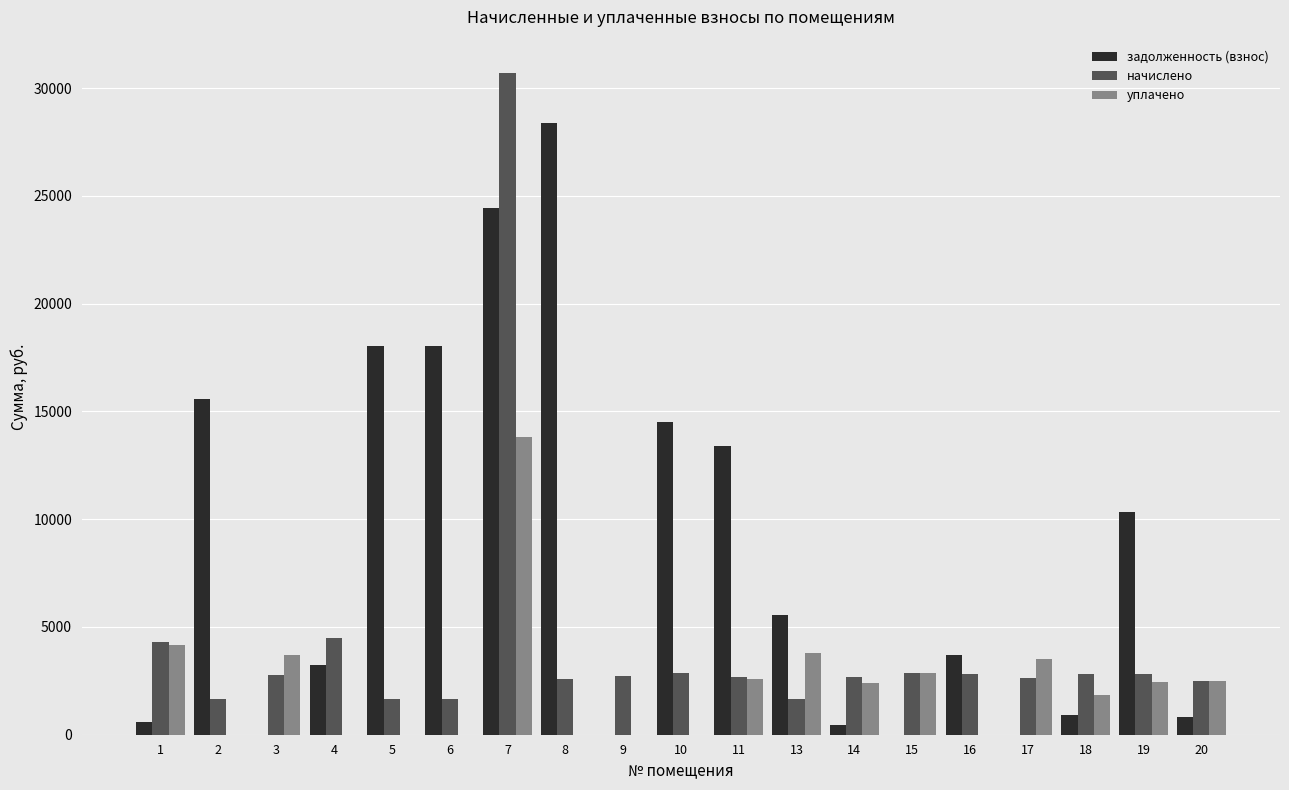

What is the maximum value for начислено?

30710.9